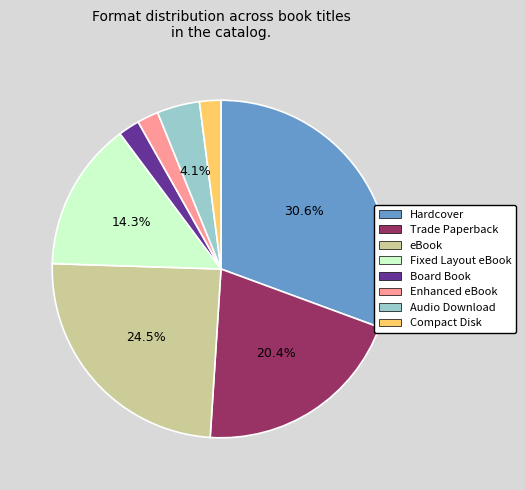

Do Compact Disk and Hardcover together represent more than half of the pie?

No